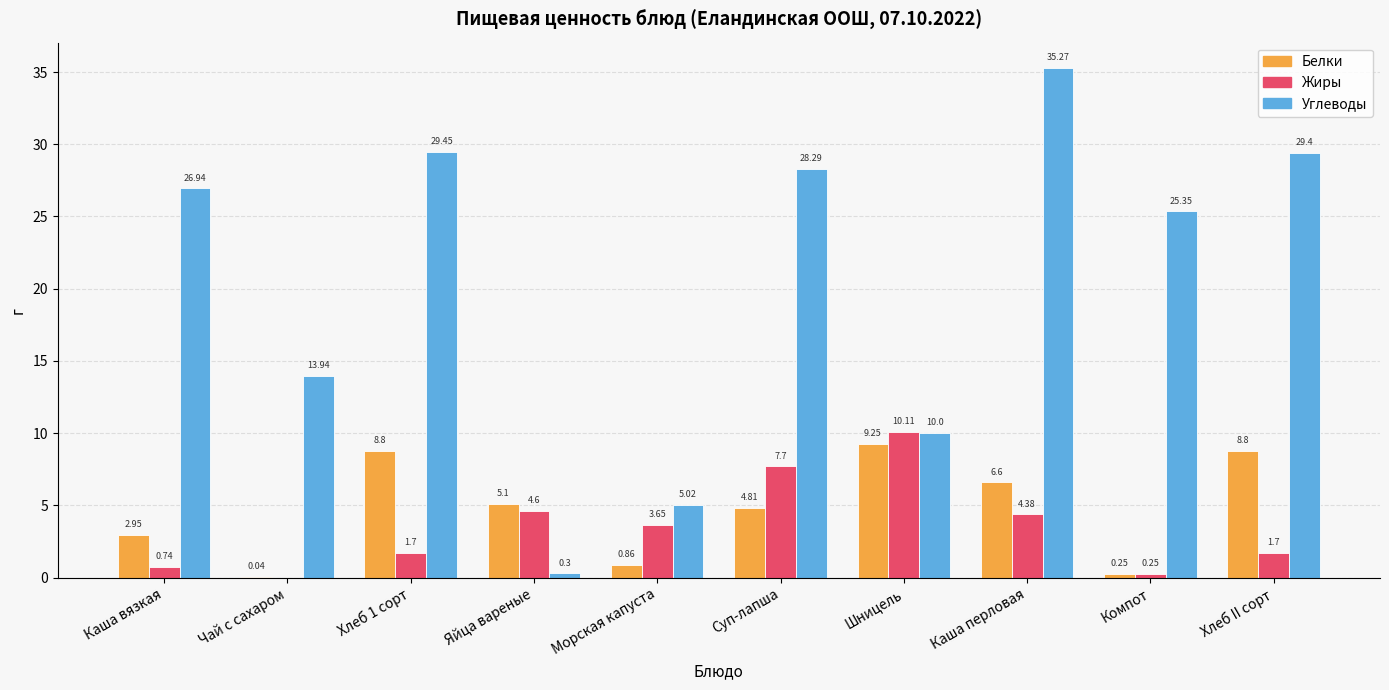

At which category is the sum across all series the highest?

Каша перловая